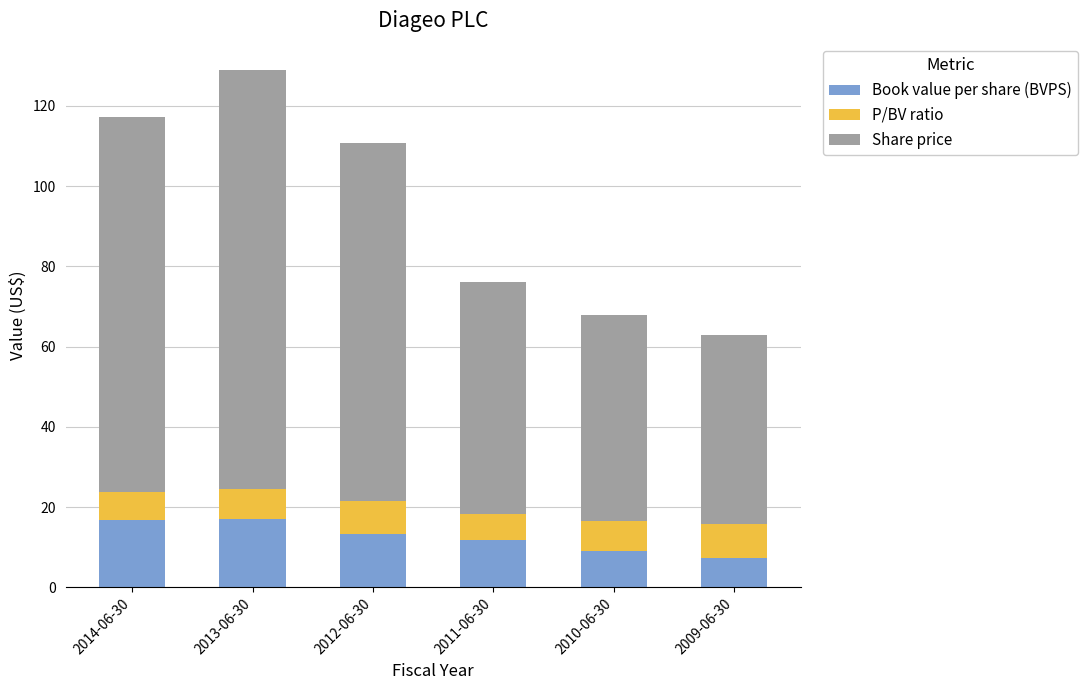

What is the lowest value of the Book value per share (BVPS) series?

7.4